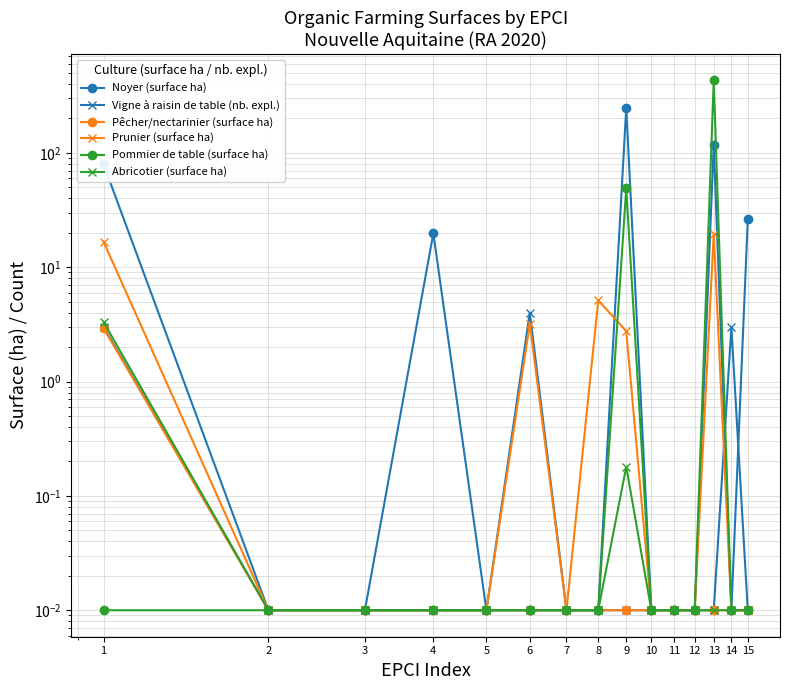

Where is the first local maximum for Abricotier (surface ha)?

9